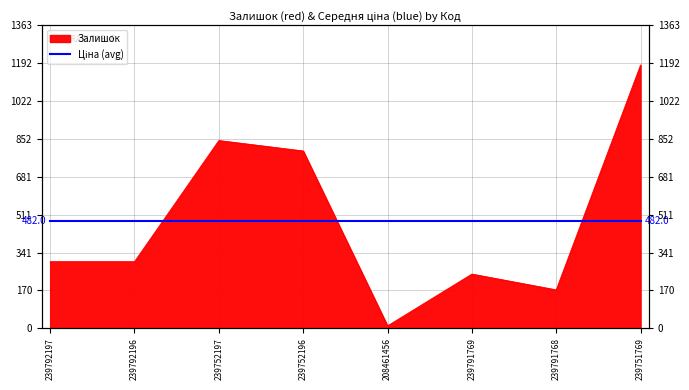

What is the value of the 8th point from the left?

1185